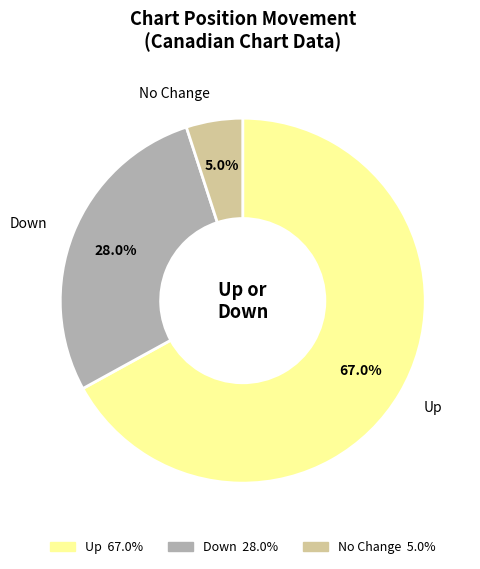

What is the ratio of the value at Up to the value at No Change?

13.4